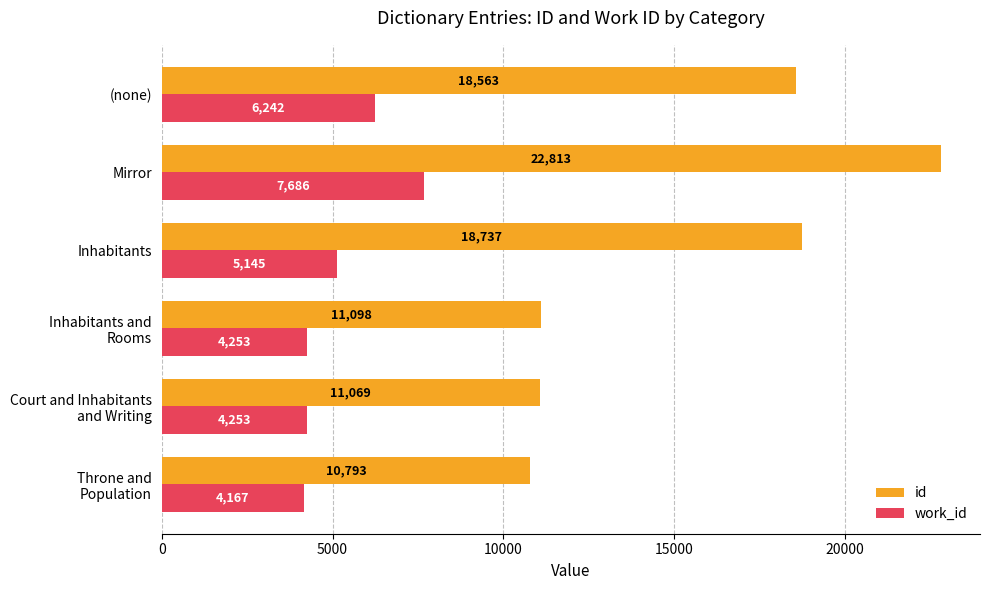

Which series has the largest total across all categories?

id